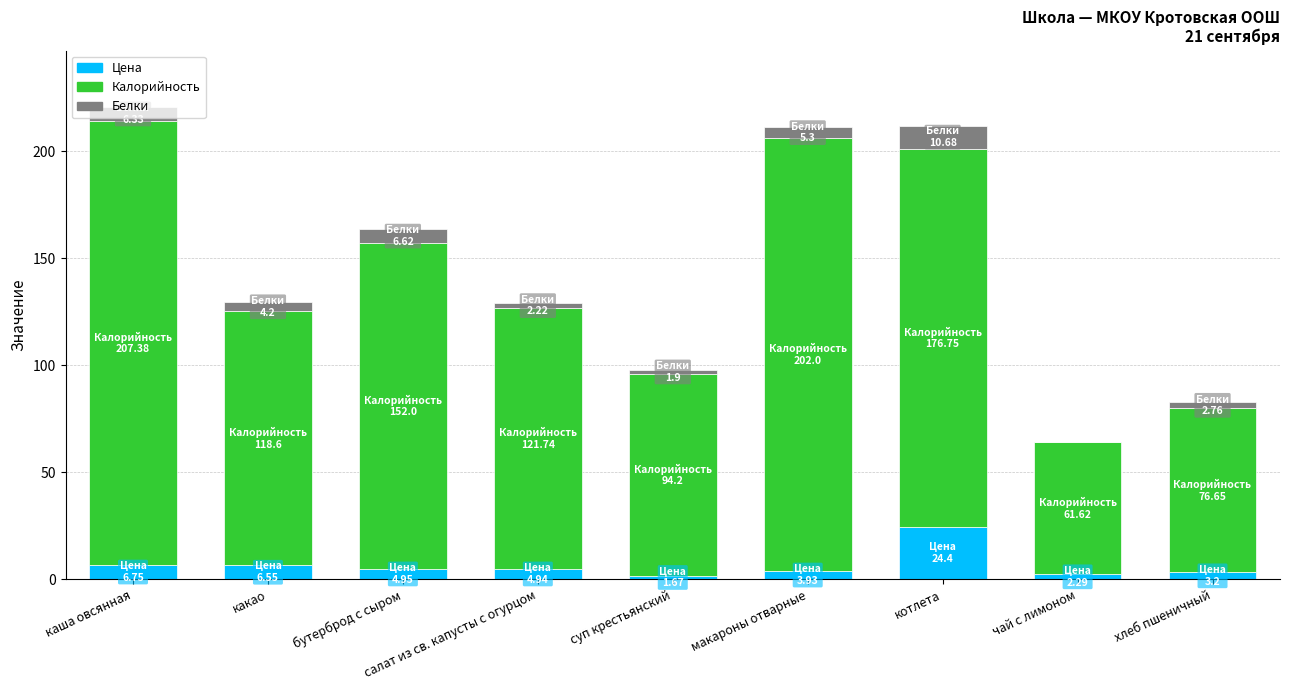

How many series are shown in this chart?

3